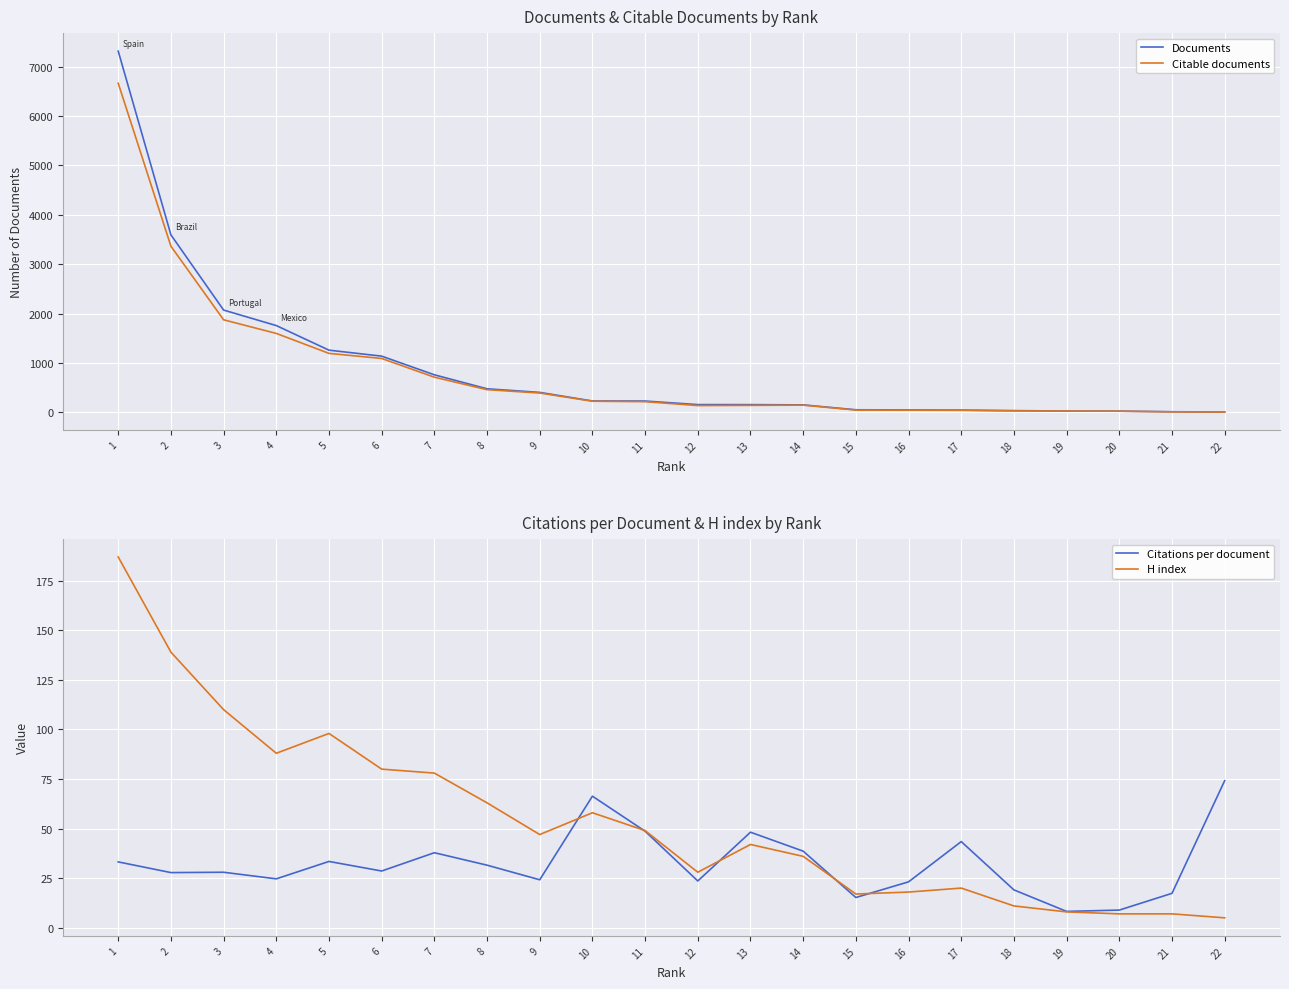

Rank the categories by H index value from highest to lowest.

1, 2, 3, 5, 4, 6, 7, 8, 10, 11, 9, 13, 14, 12, 17, 16, 15, 18, 19, 20, 21, 22